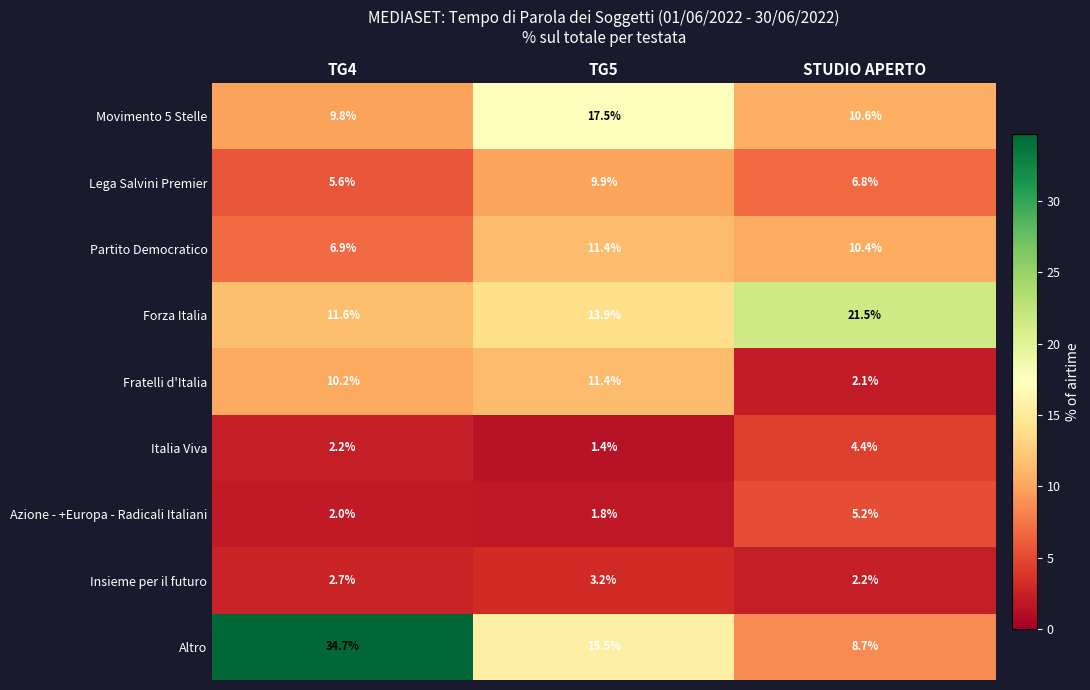

What is the sum of all Lega Salvini Premier values?

22.3